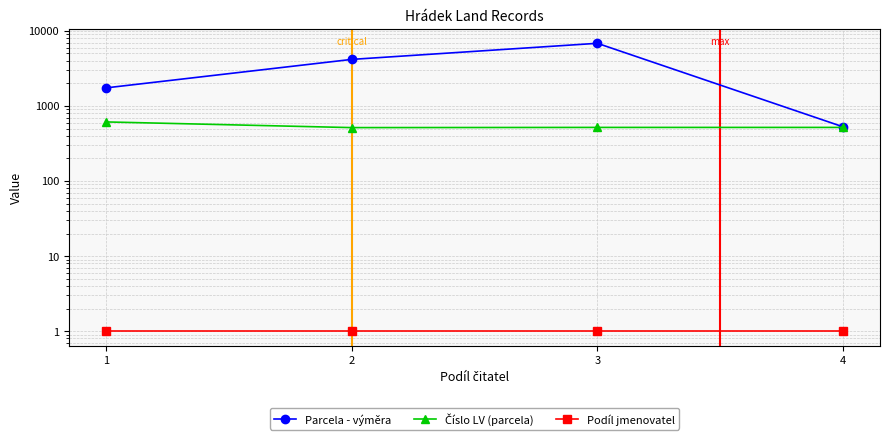

Rank the series by their average value, from lowest to highest.

Podíl jmenovatel, Číslo LV (parcela), Parcela - výměra